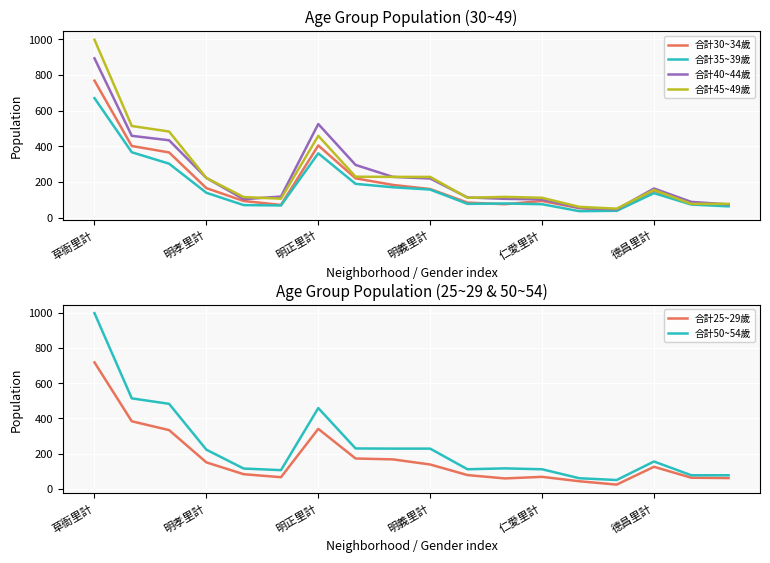

How many lines are shown in the chart?

6